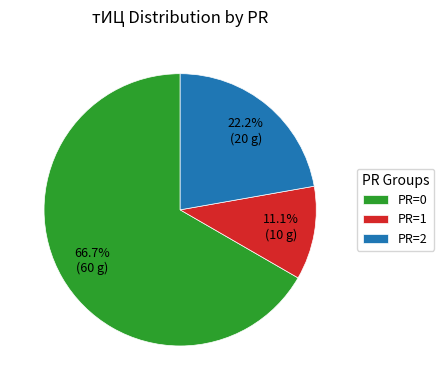

How many slices are in this pie chart?

3